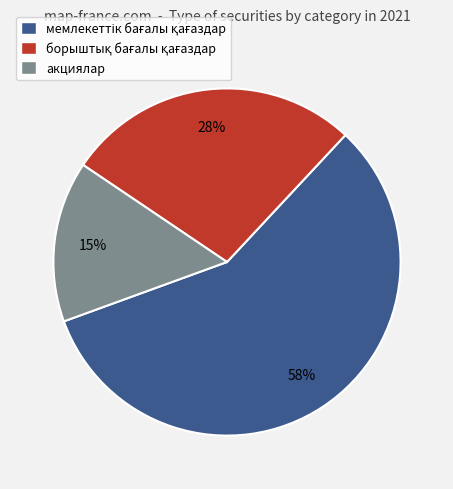

True or false: акциялар accounts for 24% of the total.

False